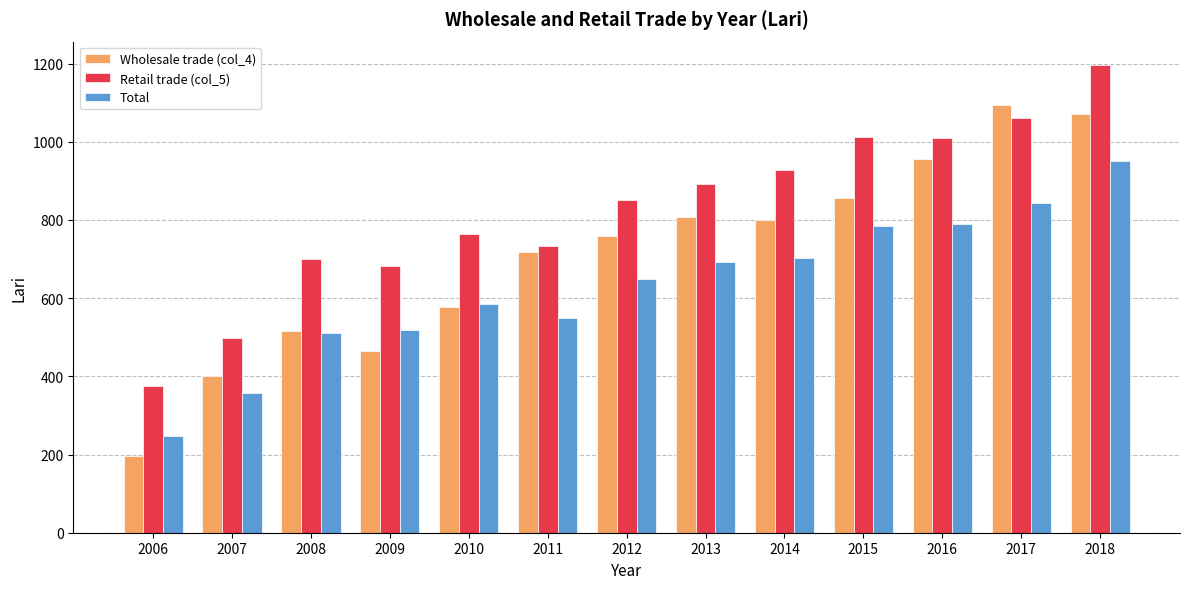

What is the smallest value displayed?

195.4